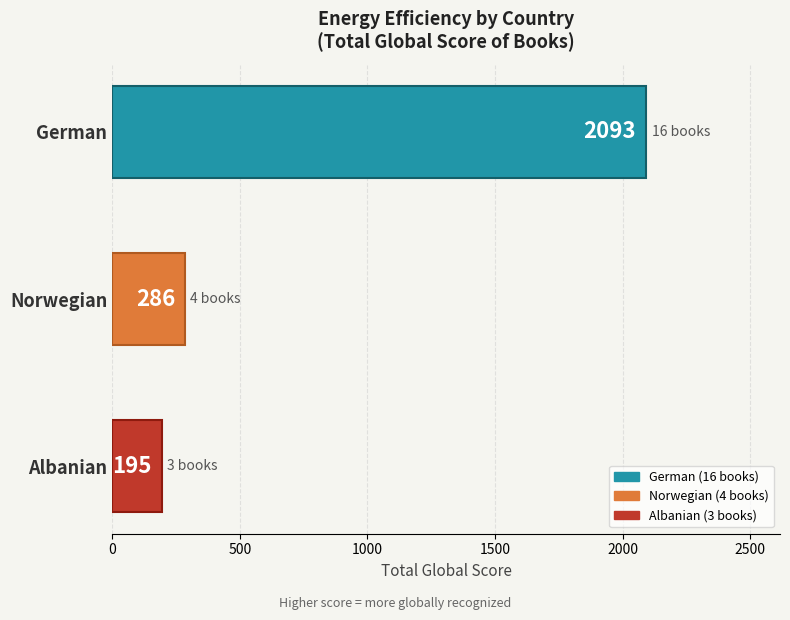

What is the sum of all values?

2574